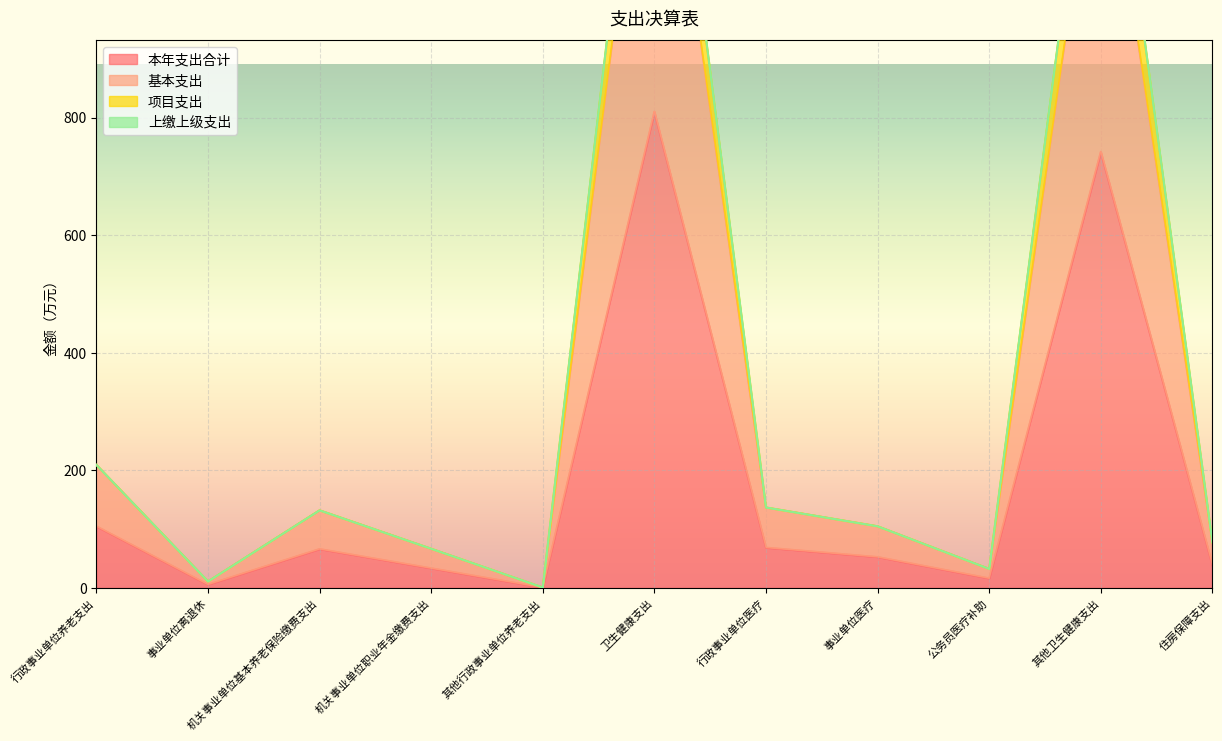

What is the approximate value of 项目支出 at 卫生健康支出?

1620.1